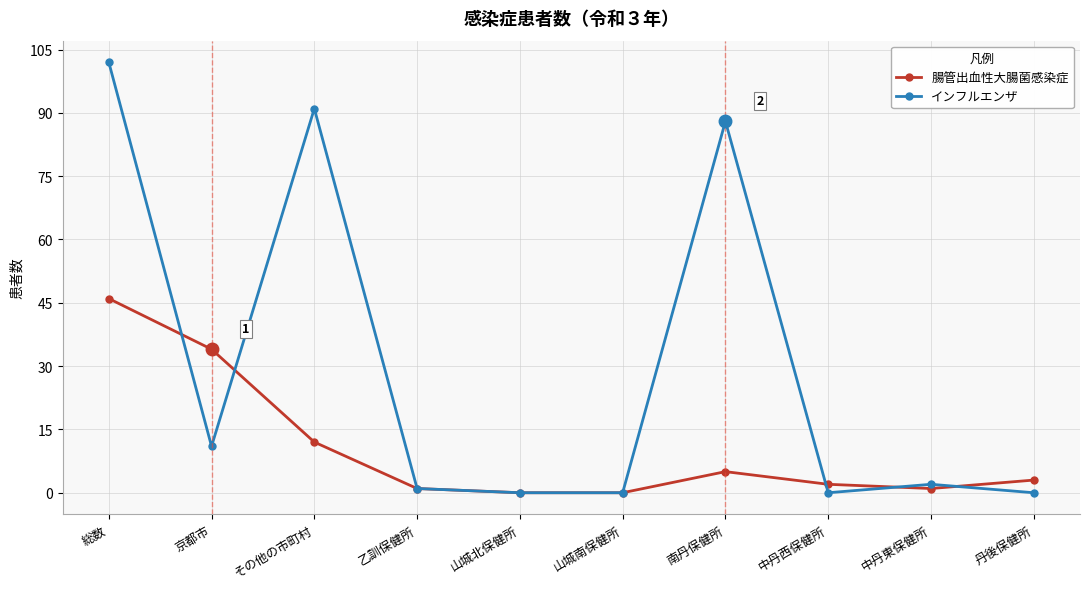

At which category does the chart reach its peak across all series?

総数